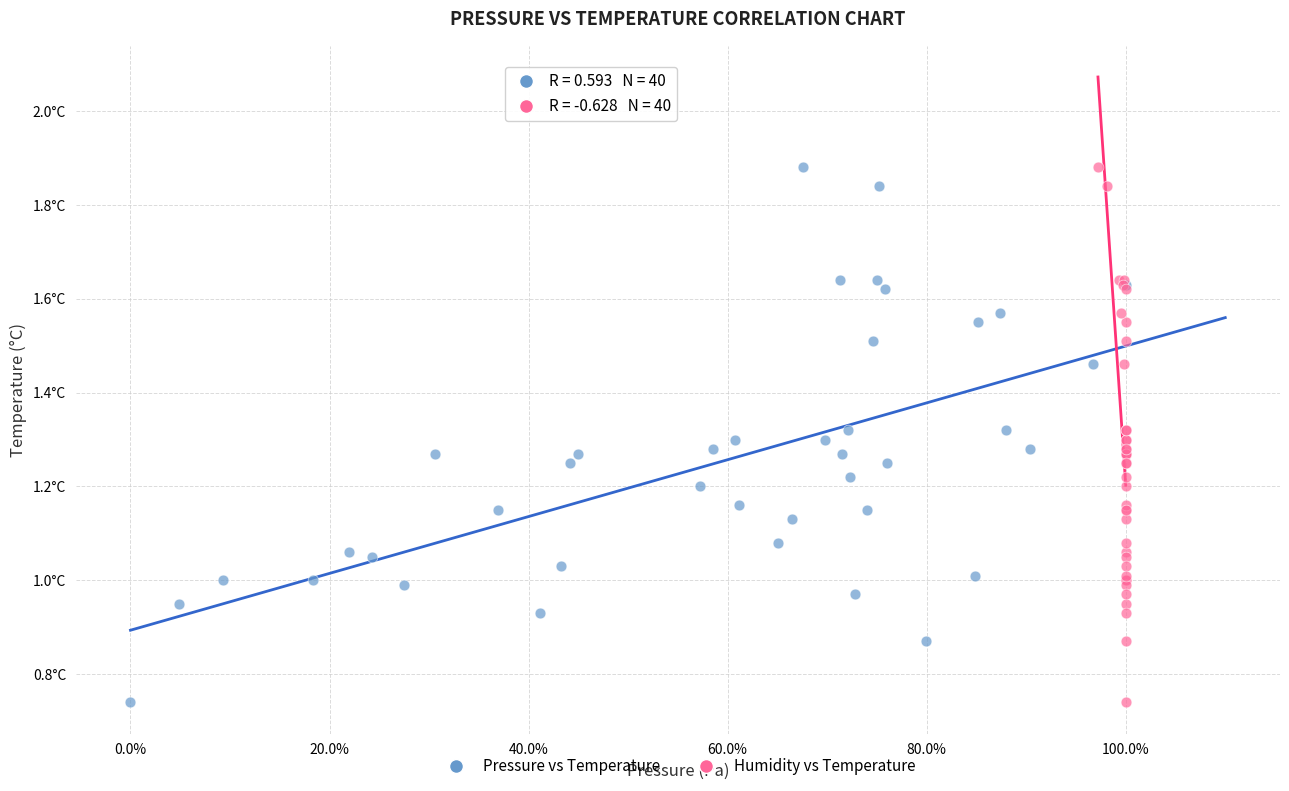

What are all the series names shown in the legend?

Pressure vs Temperature, Humidity vs Temperature